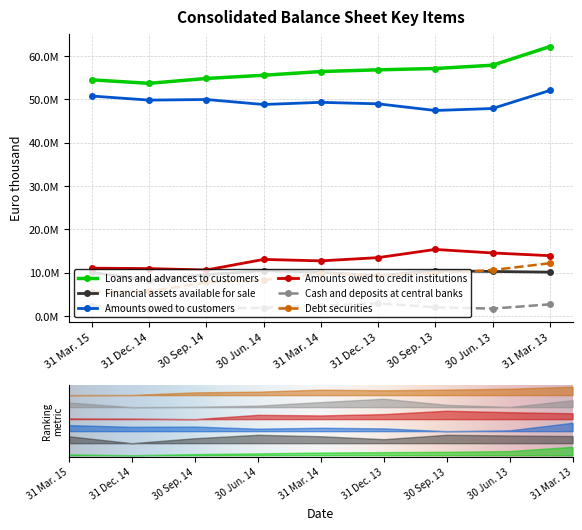

Reading left to right, what are all the values shown in this chart?

Loans and advances to customers: 31 Mar. 15=54495144	31 Dec. 14=53685648	30 Sep. 14=54808396	30 Jun. 14=55547340	31 Mar. 14=56407251	31 Dec. 13=56802197	30 Sep. 13=57106719	30 Jun. 13=57866204	31 Mar. 13=62155955
Financial assets available for sale: 31 Mar. 15=10088065	31 Dec. 14=8263225	30 Sep. 14=9573600	30 Jun. 14=10490124	31 Mar. 14=10105204	31 Dec. 13=9327120	30 Sep. 13=10485700	30 Jun. 13=10300758	31 Mar. 13=10145753
Amounts owed to customers: 31 Mar. 15=50758785	31 Dec. 14=49816736	30 Sep. 14=49956814	30 Jun. 14=48806841	31 Mar. 14=49303400	31 Dec. 13=48959752	30 Sep. 13=47424558	30 Jun. 13=47883794	31 Mar. 13=52037366
Amounts owed to credit institutions: 31 Mar. 15=11065979	31 Dec. 14=10966155	30 Sep. 14=10638979	30 Jun. 14=13080280	31 Mar. 14=12748094	31 Dec. 13=13492536	30 Sep. 13=15383561	30 Jun. 13=14570792	31 Mar. 13=13944952
Cash and deposits at central banks: 31 Mar. 15=2382977	31 Dec. 14=1707447	30 Sep. 14=1757205	30 Jun. 14=1927947	31 Mar. 14=2449049	31 Dec. 13=2939663	30 Sep. 13=2044901	30 Jun. 13=1735451	31 Mar. 13=2720085
Debt securities: 31 Mar. 15=5575751	31 Dec. 14=5709569	30 Sep. 14=7769232	30 Jun. 14=8314944	31 Mar. 14=9887137	31 Dec. 13=9411227	30 Sep. 13=9912539	30 Jun. 13=10626271	31 Mar. 13=12200774